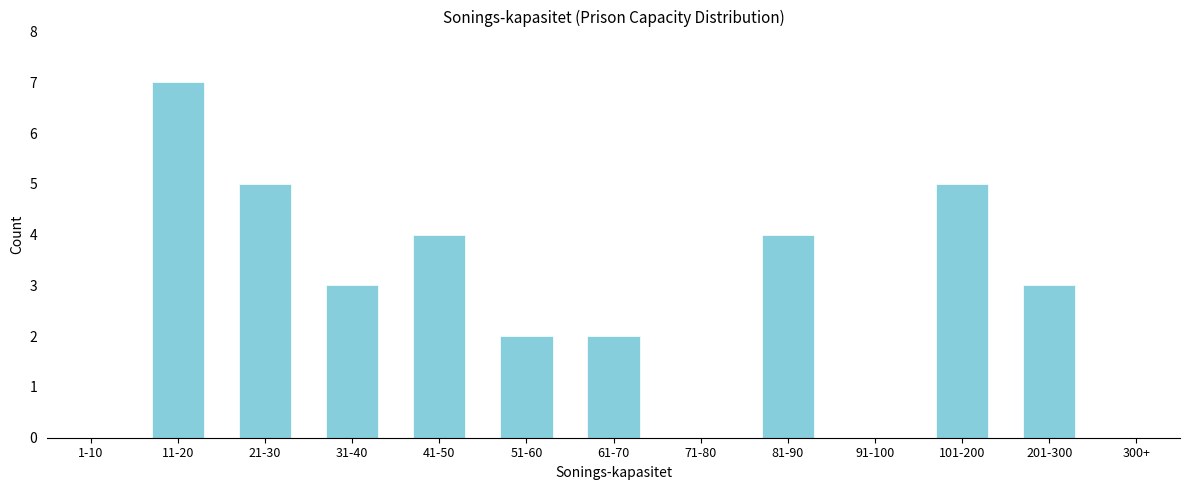

Reading right to left, what are all the values shown in this chart?

300+=0	201-300=3	101-200=5	91-100=0	81-90=4	71-80=0	61-70=2	51-60=2	41-50=4	31-40=3	21-30=5	11-20=7	1-10=0